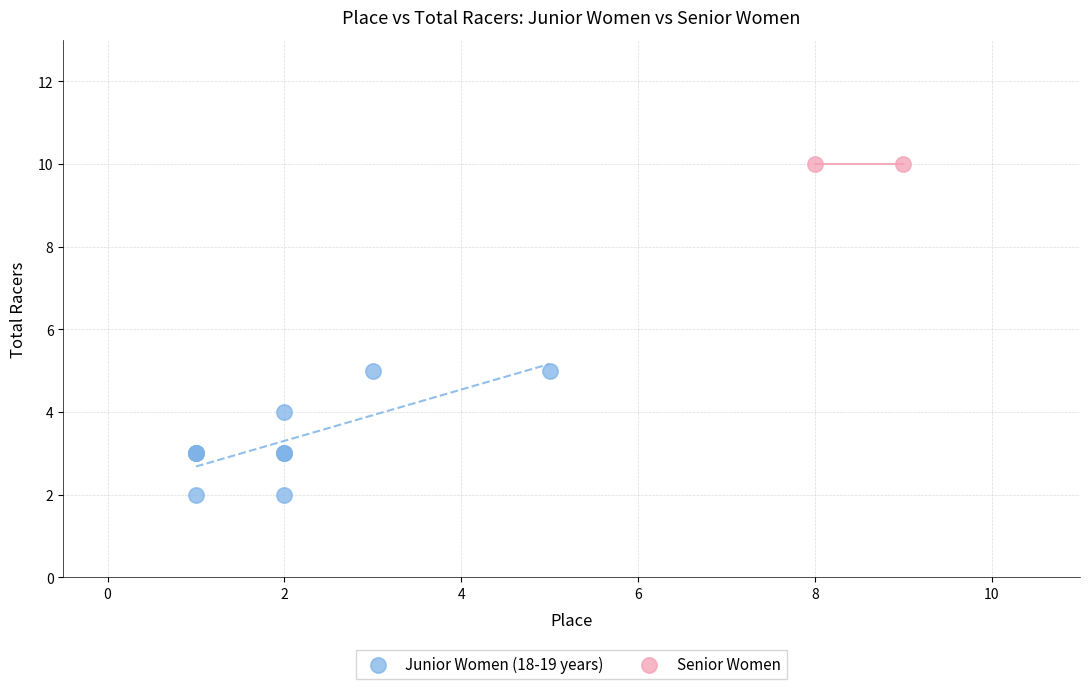

What are all the series names shown in the legend?

Junior Women (18-19 years), Senior Women